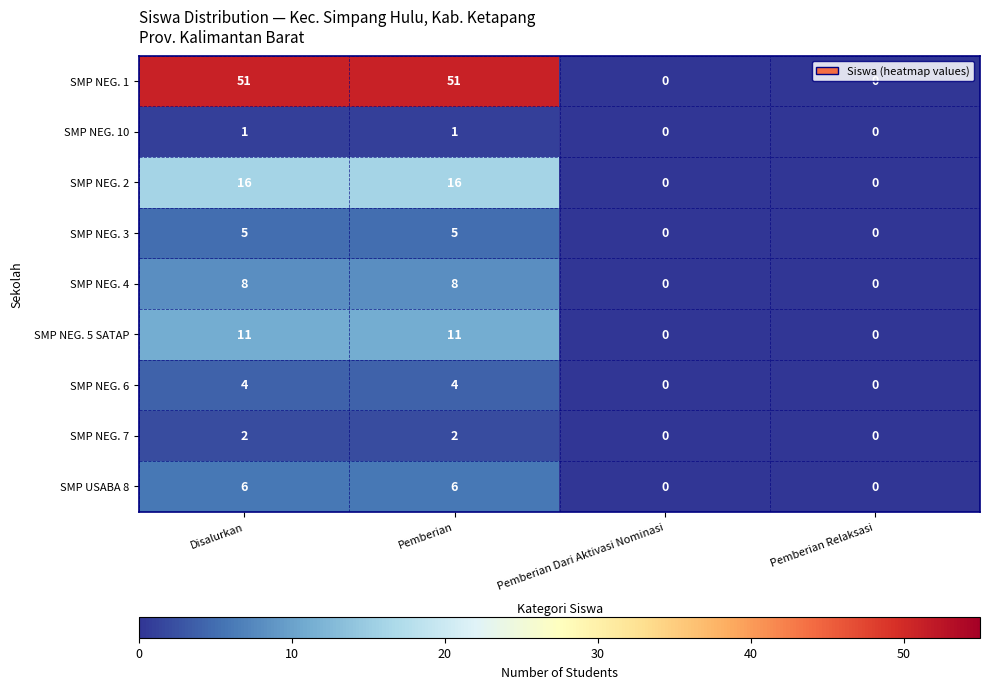

What is the difference between the highest and lowest values at Disalurkan?

50